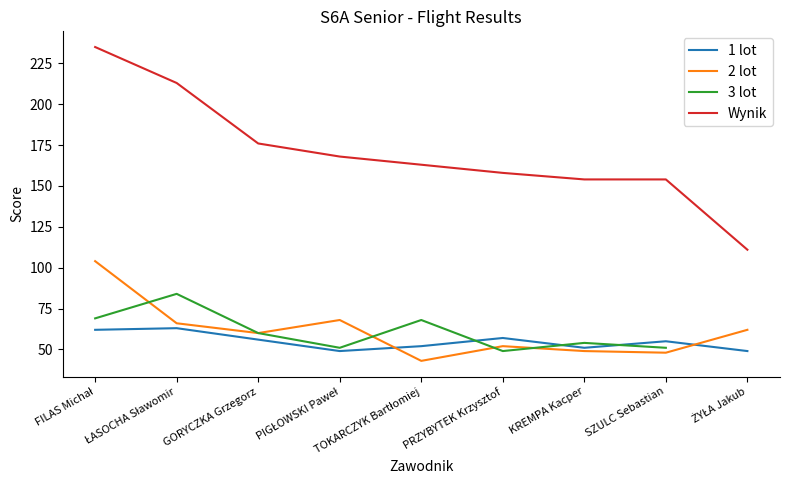

Is it true that 2 lot equals 66 at ŁASOCHA Sławomir?

True